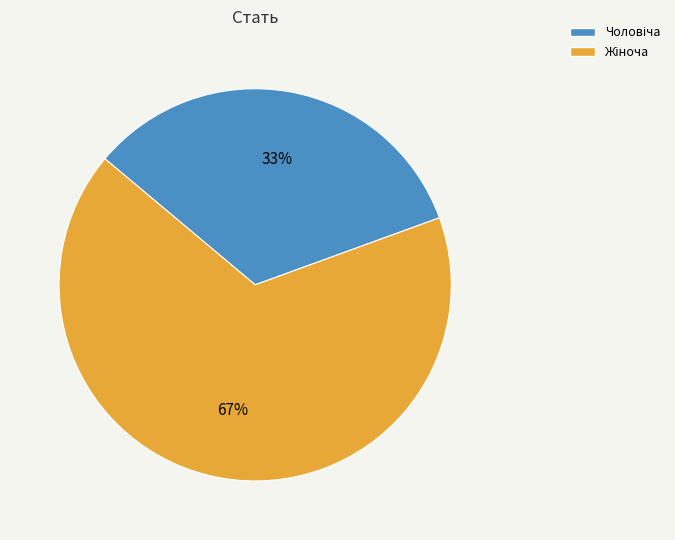

To the nearest percent, what is the average slice percentage?

50%